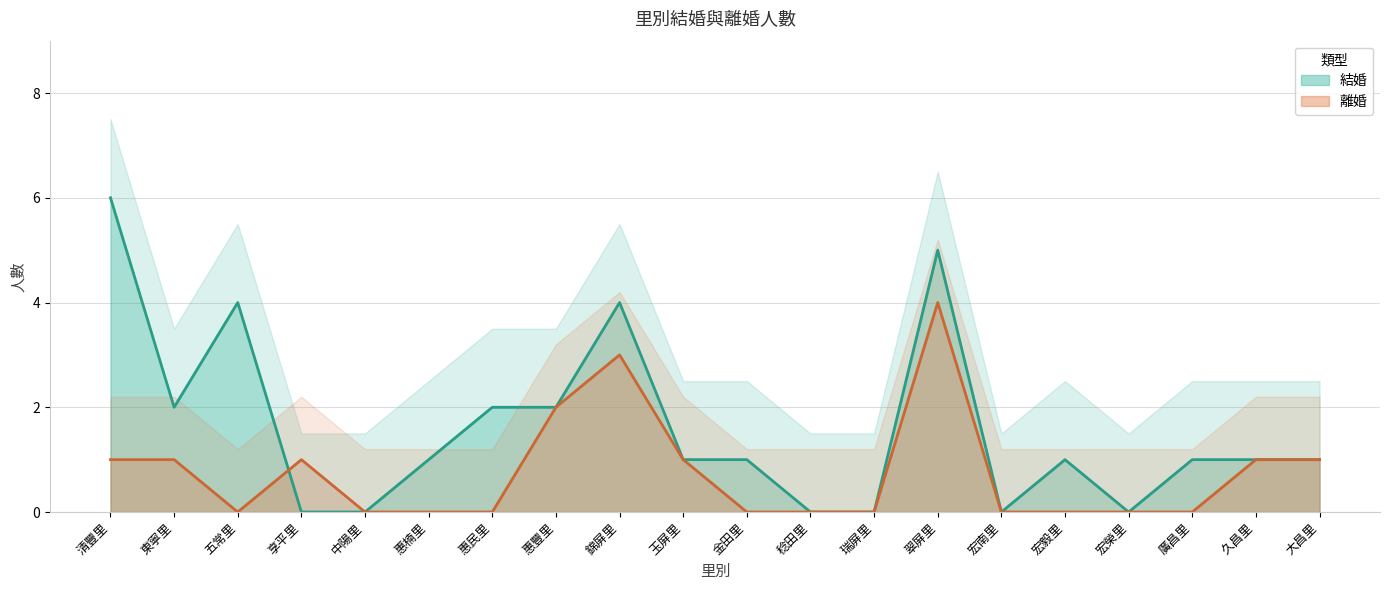

How many distinct data groups are displayed?

2